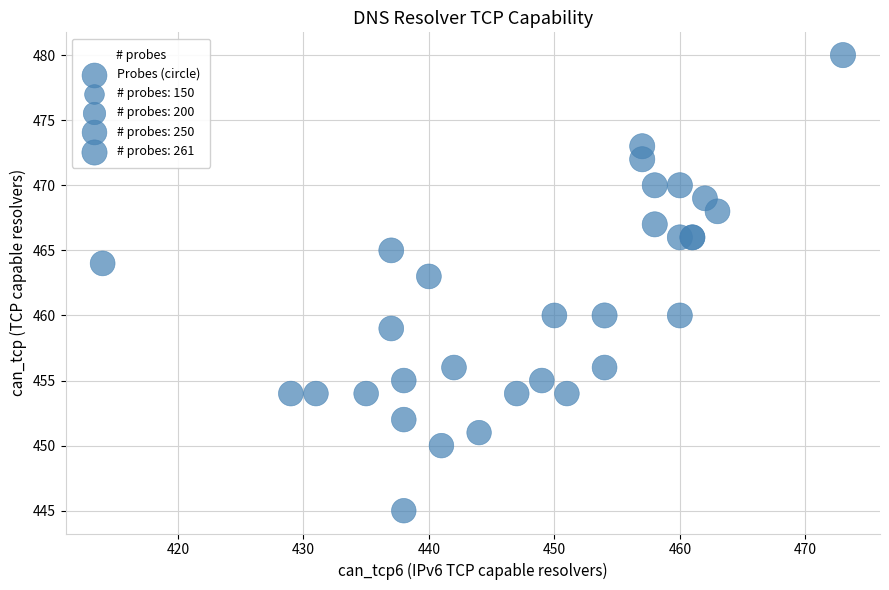

What Y value in the scatter plot is closest to 462?

463